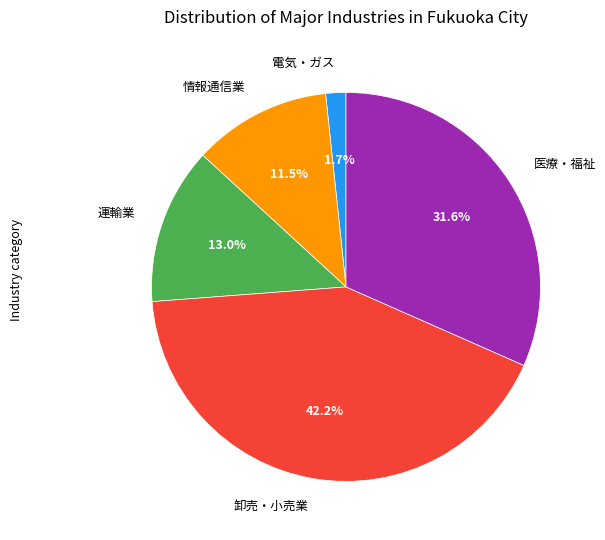

Is there a majority slice in this chart?

No